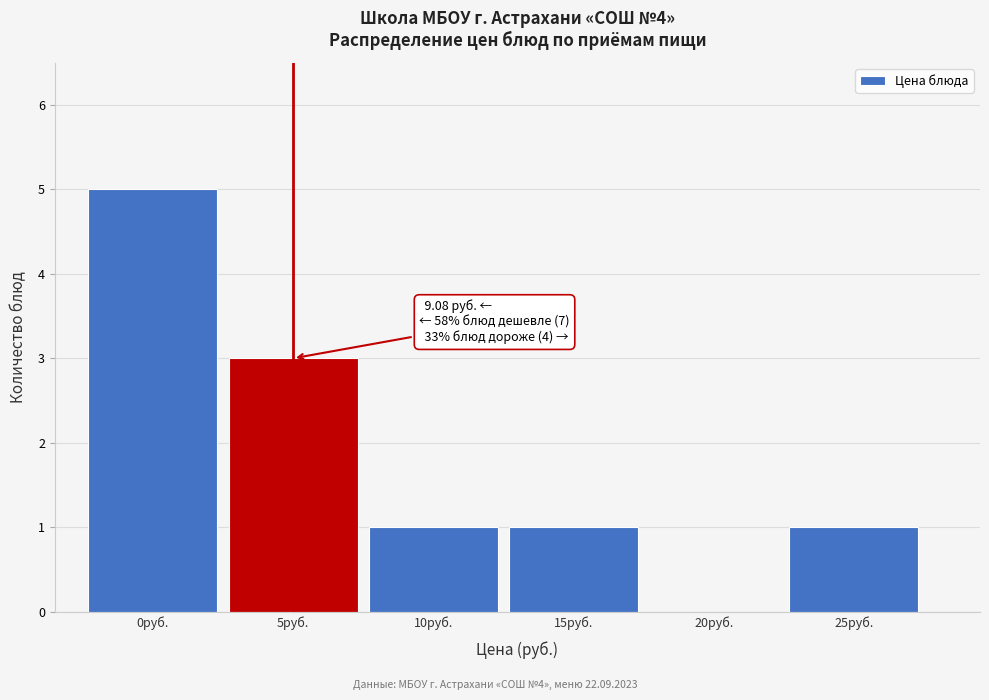

Reading left to right, extract all data points from this chart.

0руб.=5	5руб.=3	10руб.=1	15руб.=1	20руб.=0	25руб.=1